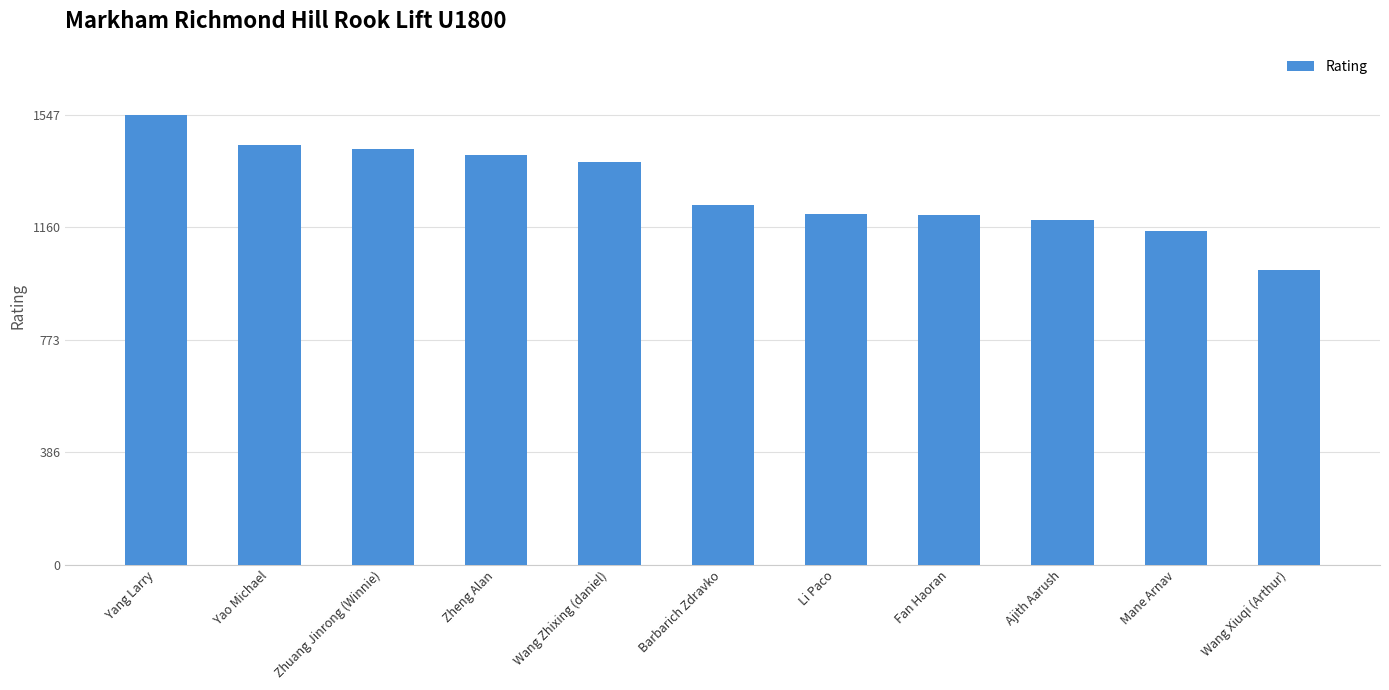

What is the label of the 5th bar from the left?

Wang Zhixing (daniel)